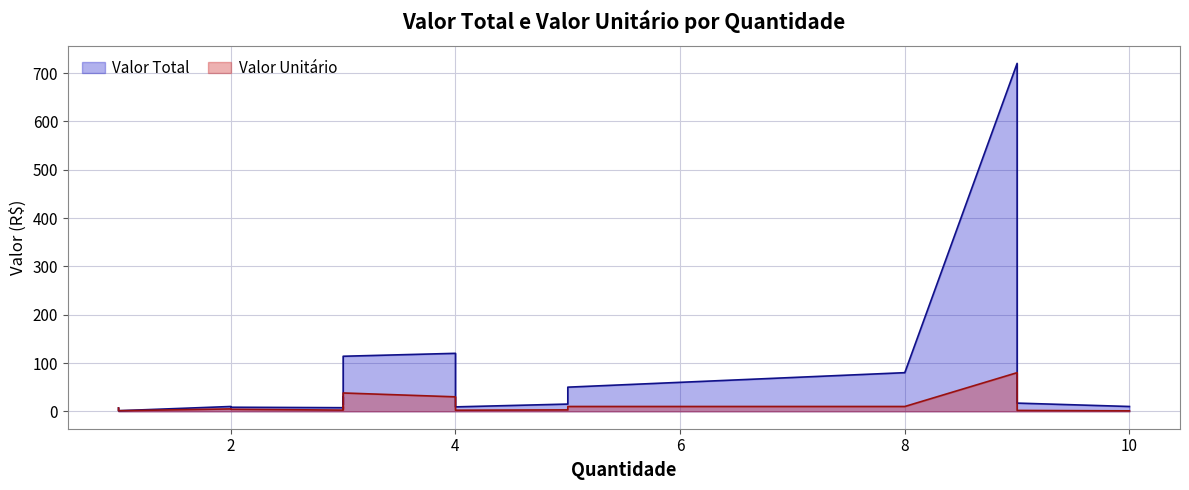

List the series in order of their overall mean, lowest first.

Valor Unitário, Valor Total